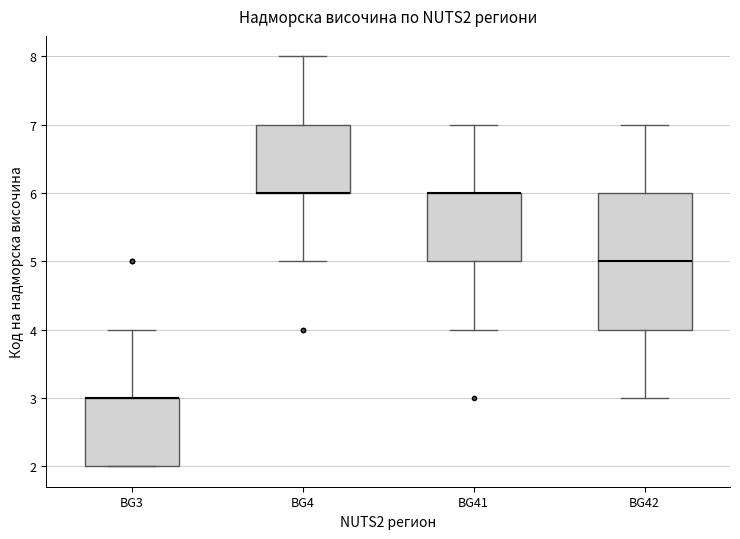

Which box is the tallest, from its lower edge to its upper edge?

BG42